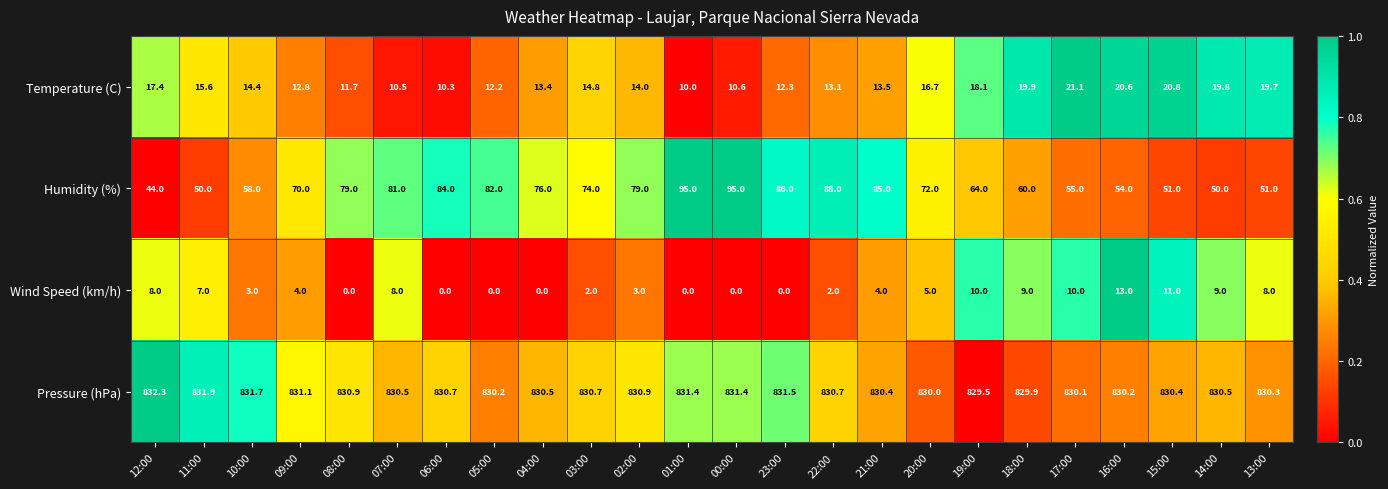

The Pressure (hPa) series shows 831.4 at 01:00. True or false?

True